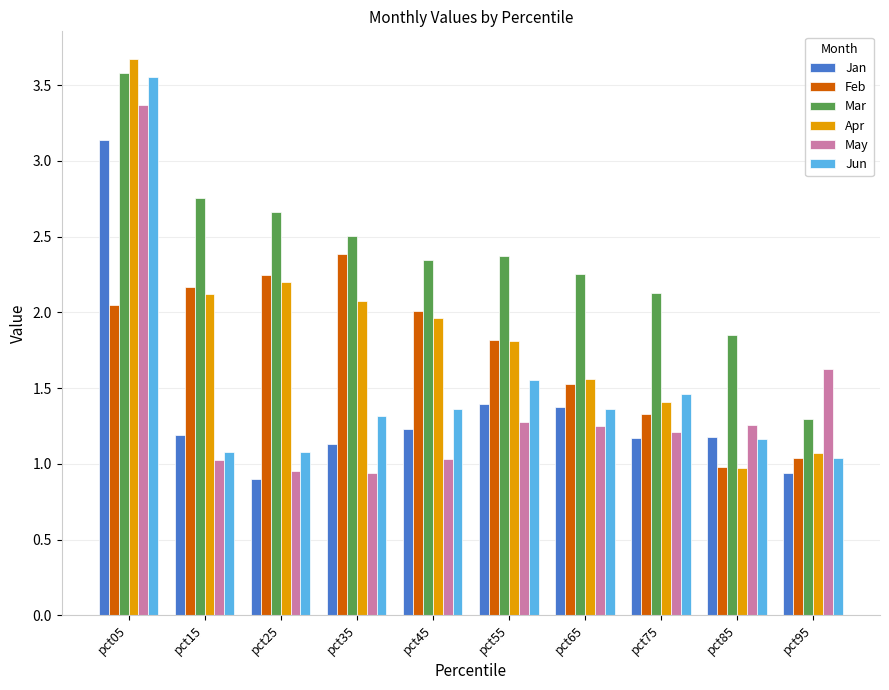

At which category does the chart reach its minimum across all series?

pct25